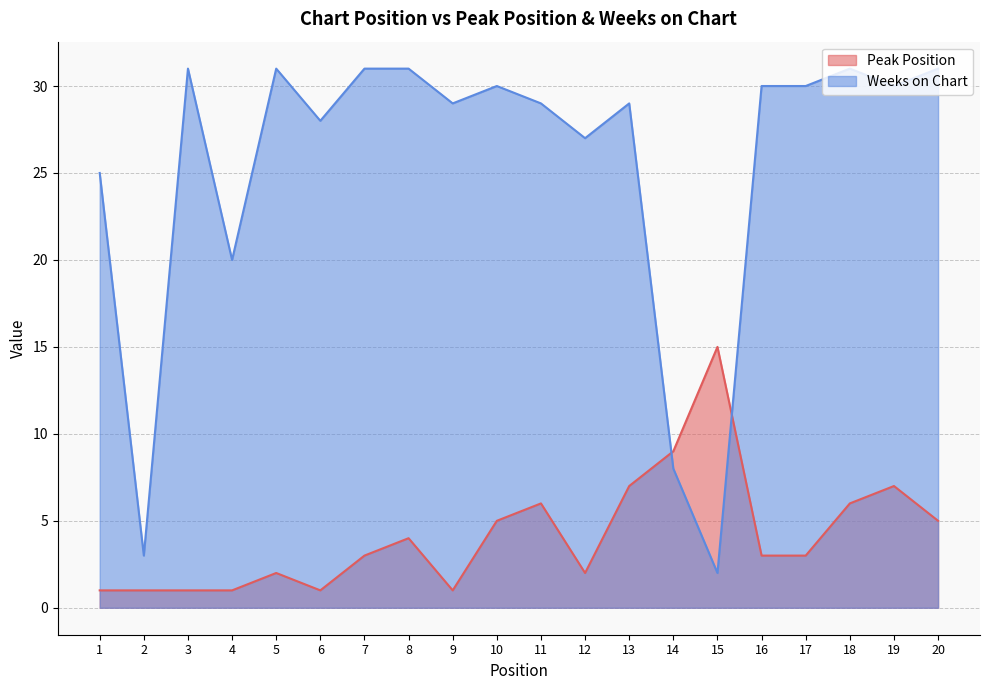

Where does the Peak Position series first go above 3?

8